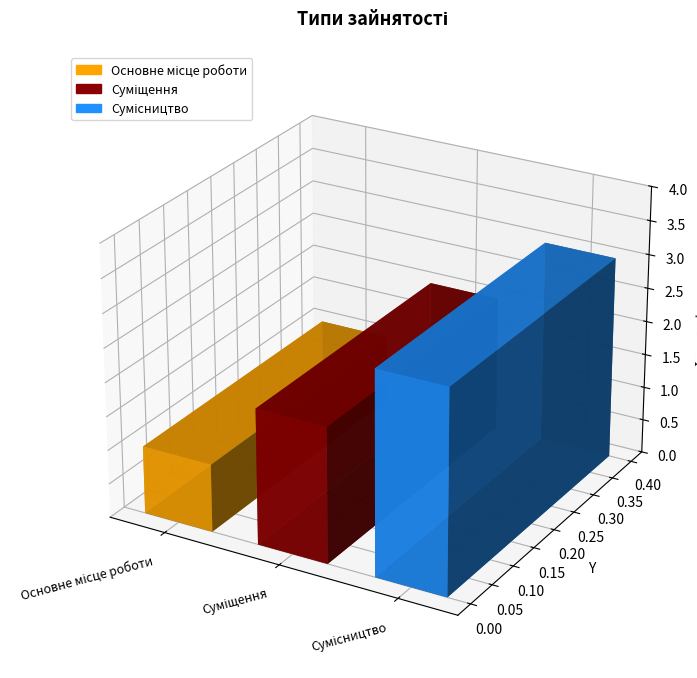

Does the chart contain any negative values?

No